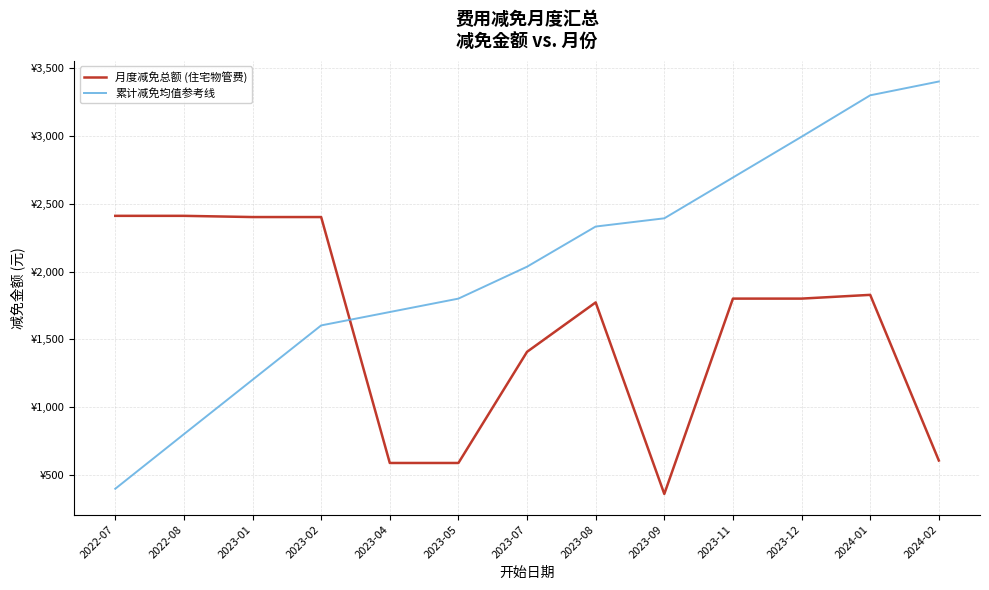

True or false: 累计减免均值参考线 has more than 2 points higher than both neighbors.

False